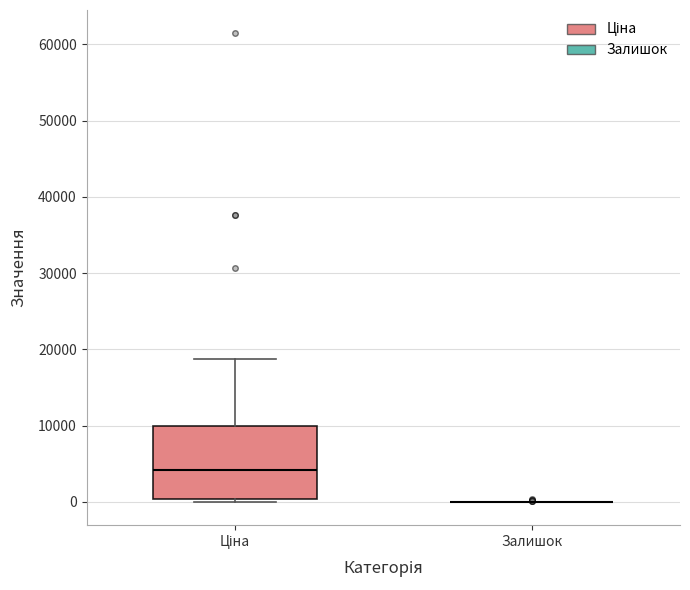

Reading left to right, transcribe this box plot: for each box, give where its median line is, the range the box spans, and where its two whiskers end, as read against the y-axis. The values are not printed on the chart, so give them approximately, as read against the axis.

Ціна: median 4000, box 0 to 10000, whiskers 0 (just below the box's lower edge) to 19000
Залишок: box collapsed to a line at 0, whiskers 0 to 0